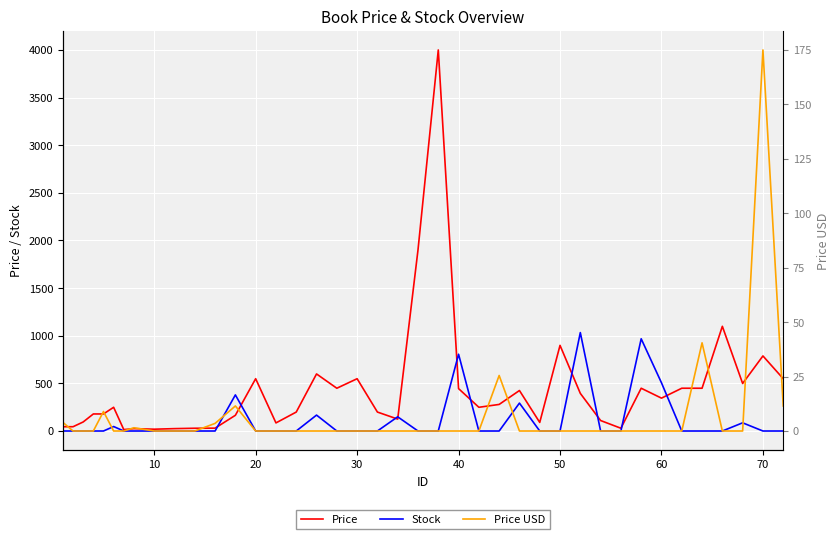

Which series has the widest spread of values?

Price